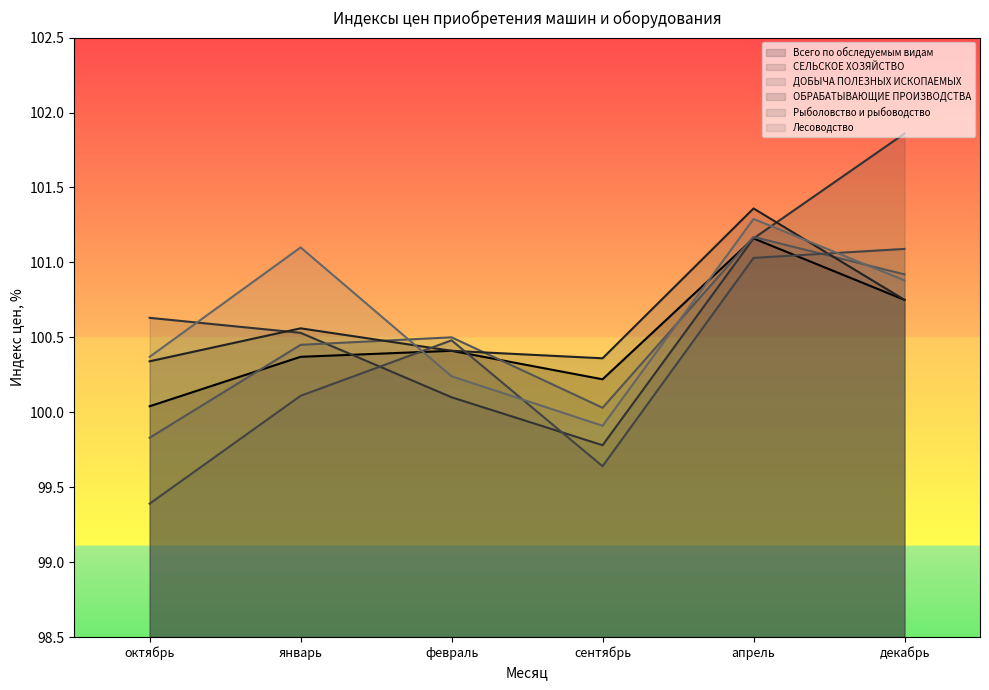

Does the chart have visible grid lines?

No